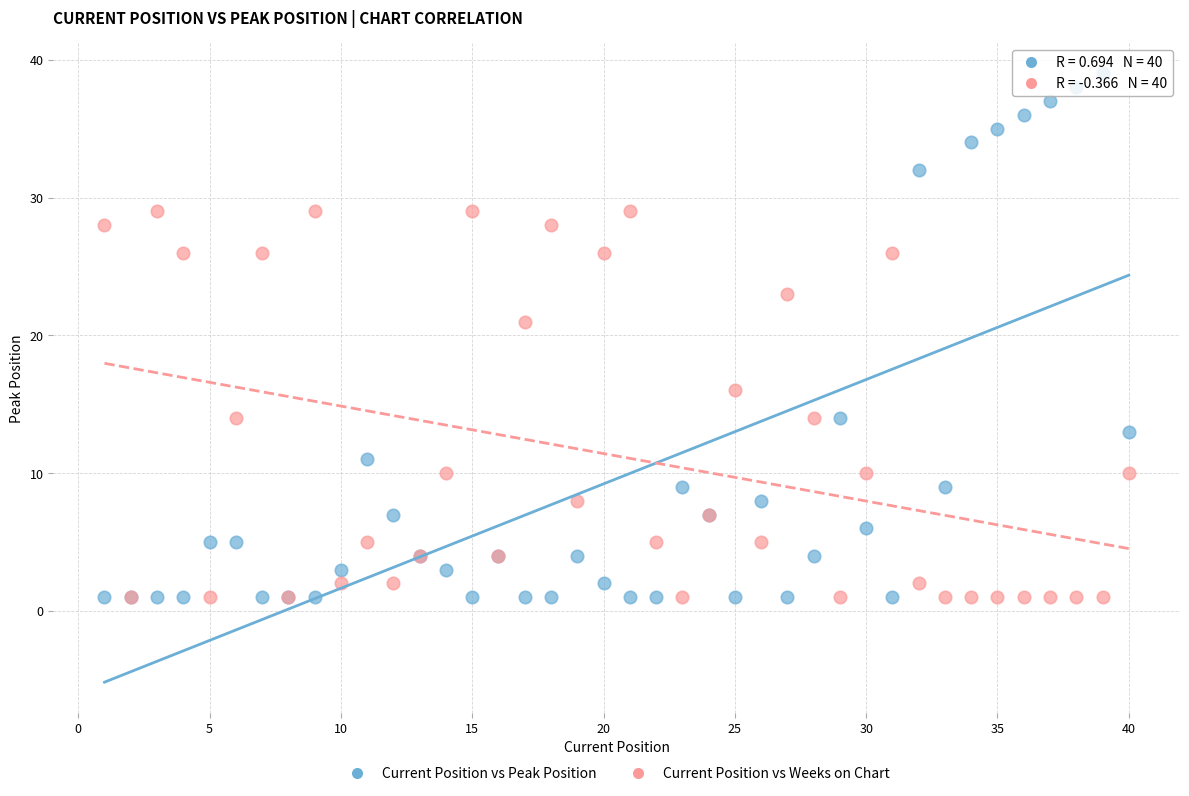

Which series reaches the maximum Y coordinate?

Current Position vs Peak Position